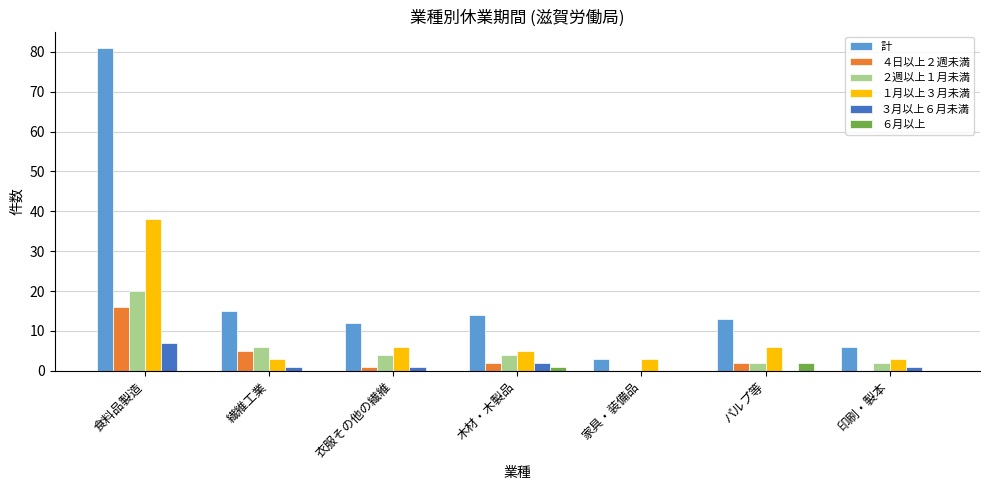

What is the maximum value shown in the chart?

81